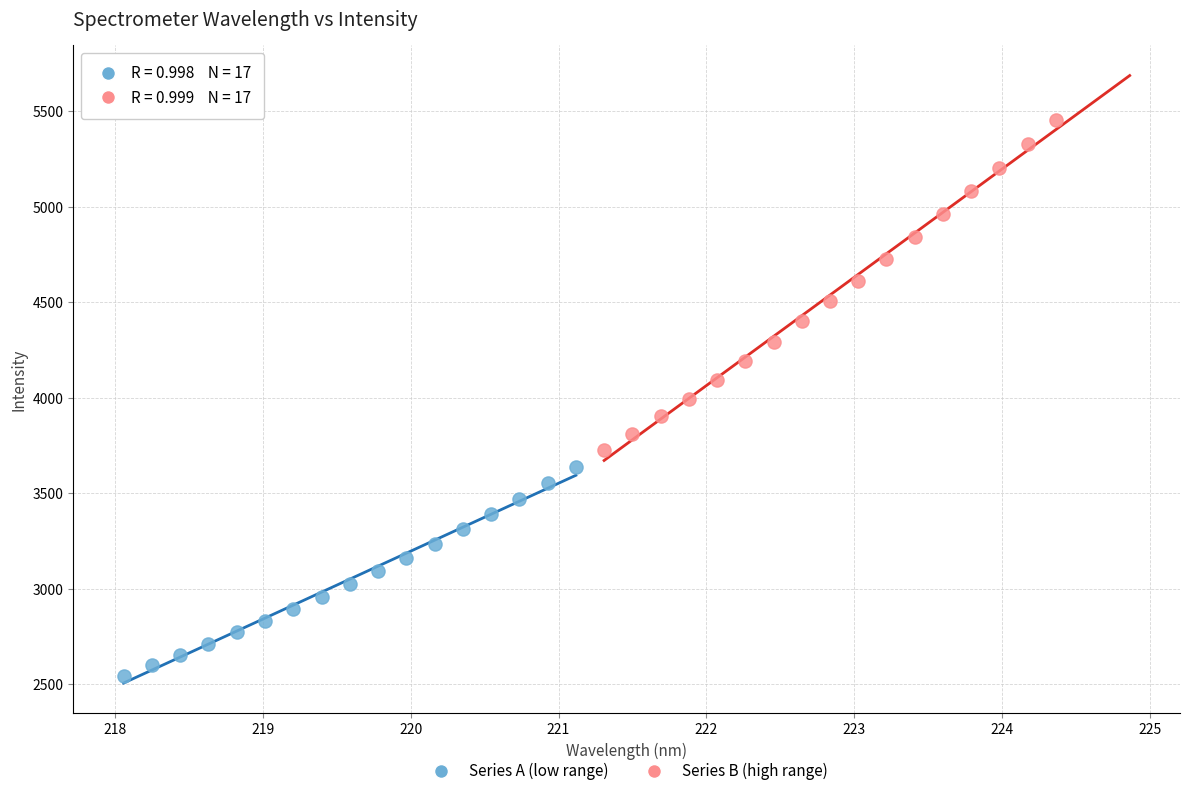

Which series reaches the minimum Y coordinate?

Series A (low range)